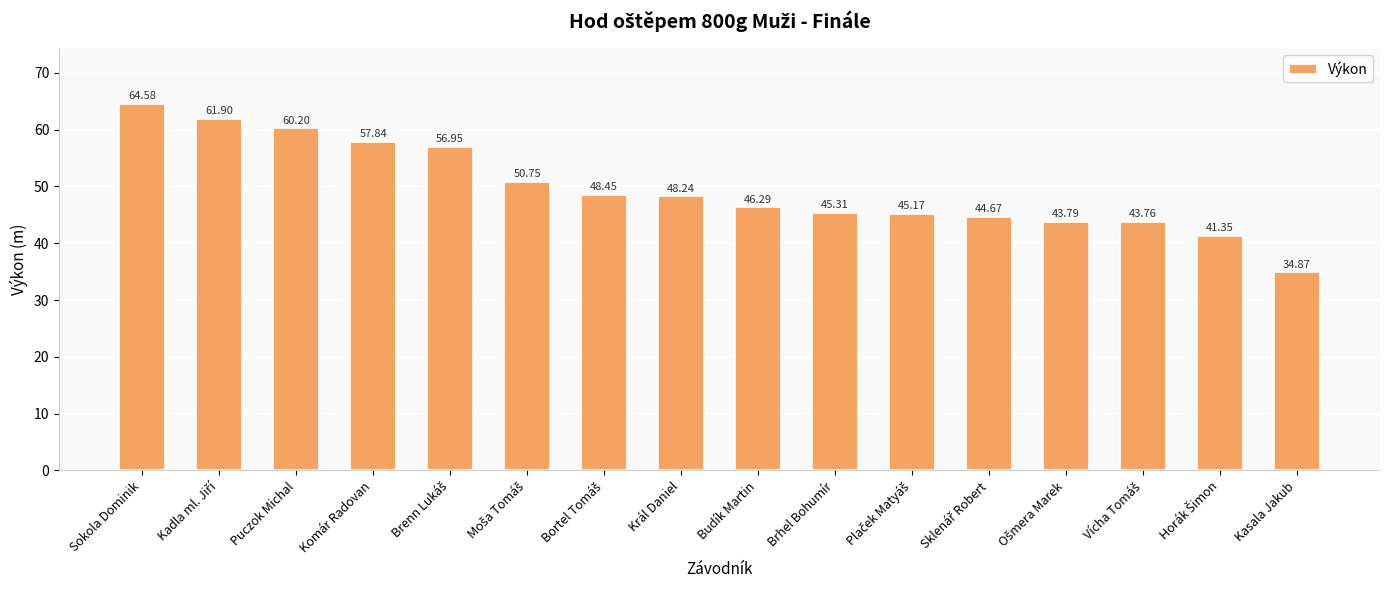

Reading right to left, extract all data points from this chart.

34.9	41.4	43.8	43.8	44.7	45.2	45.3	46.3	48.2	48.5	50.8	57.0	57.8	60.2	61.9	64.6